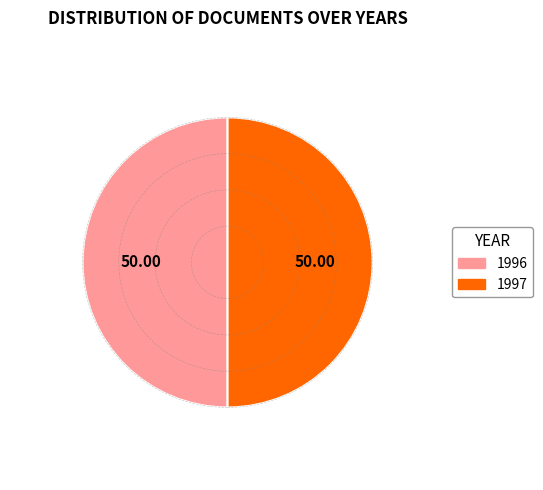

Is the sum of 1997 and 1996 greater than half?

Yes